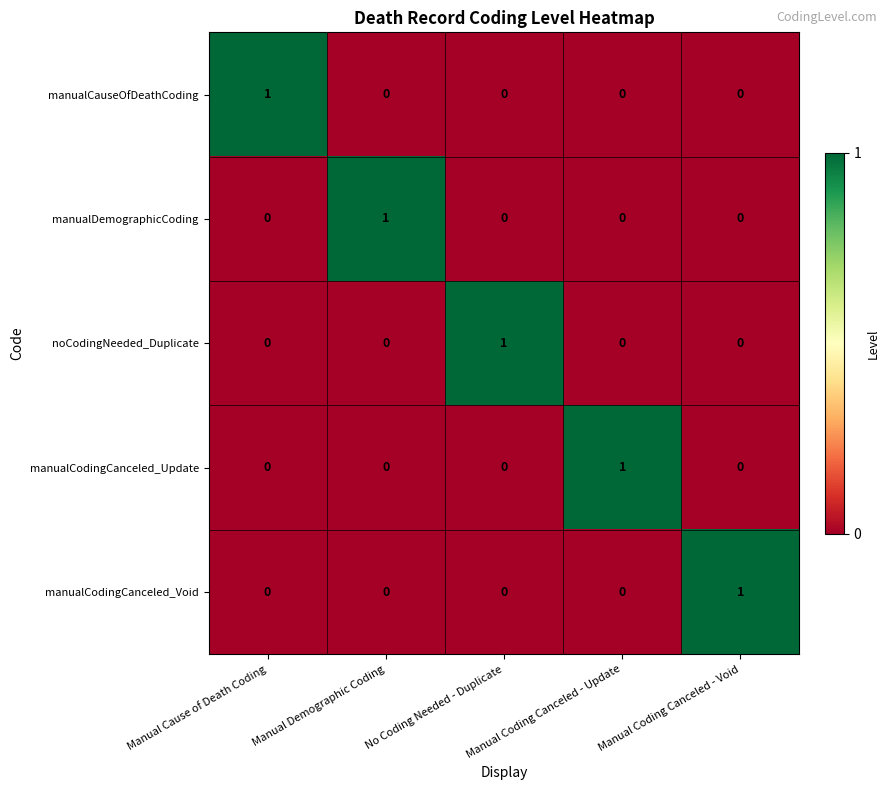

Count the manualCodingCanceled_Update values in the range 0 to 1.

5